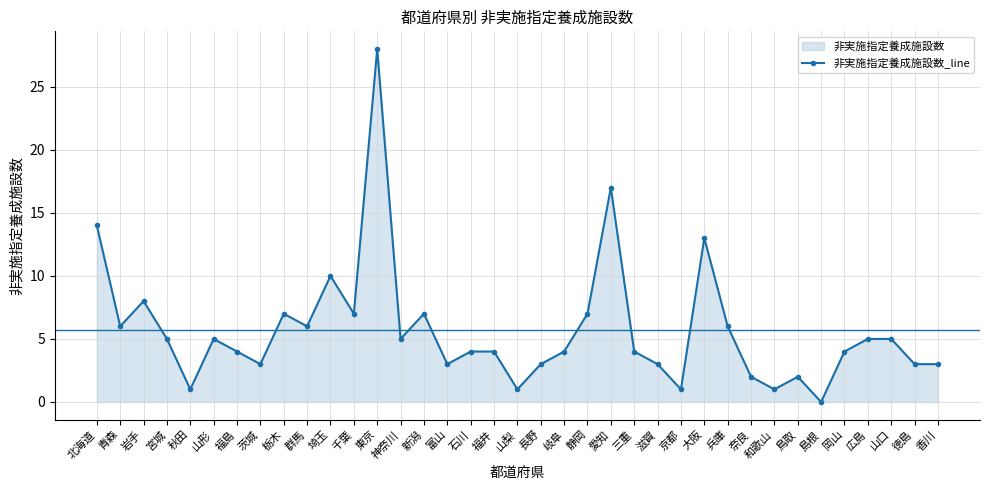

Reading left to right, transcribe all the data shown in this chart.

14	6	8	5	1	5	4	3	7	6	10	7	28	5	7	3	4	4	1	3	4	7	17	4	3	1	13	6	2	1	2	0	4	5	5	3	3